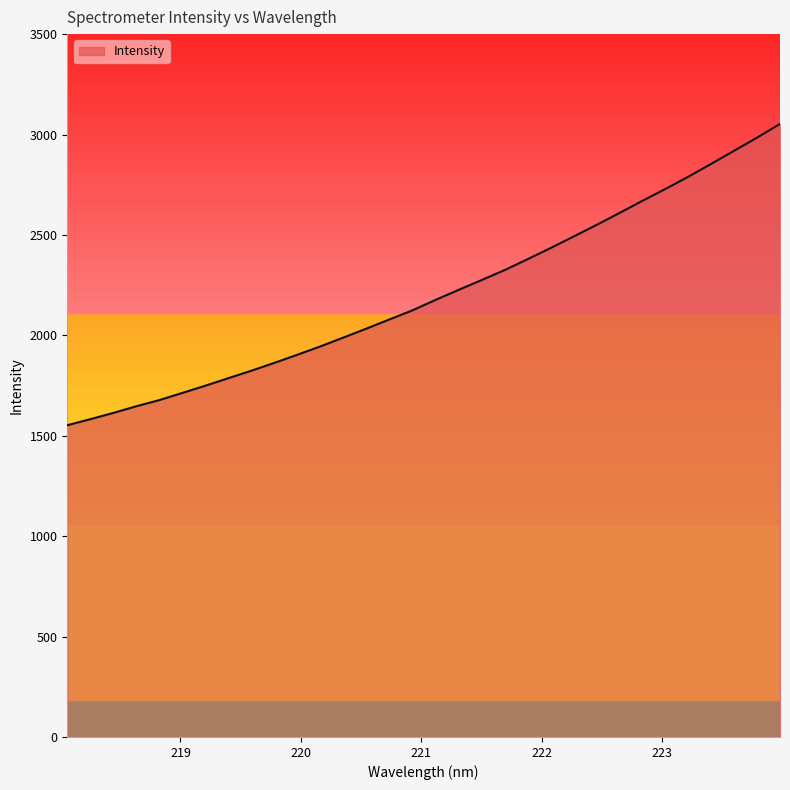

Does the chart display data point markers on the line(s)?

No